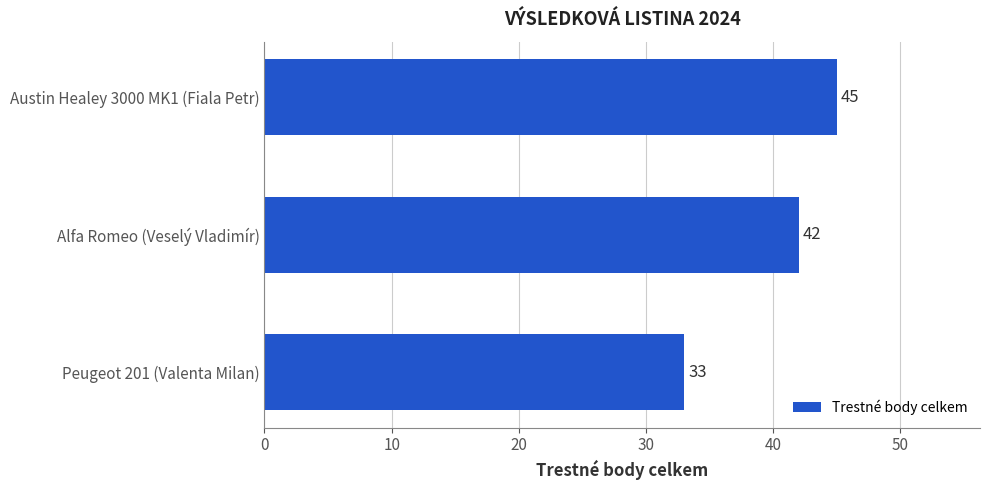

What is the sum of the values at Austin Healey 3000 MK1 (Fiala Petr) and Peugeot 201 (Valenta Milan)?

78